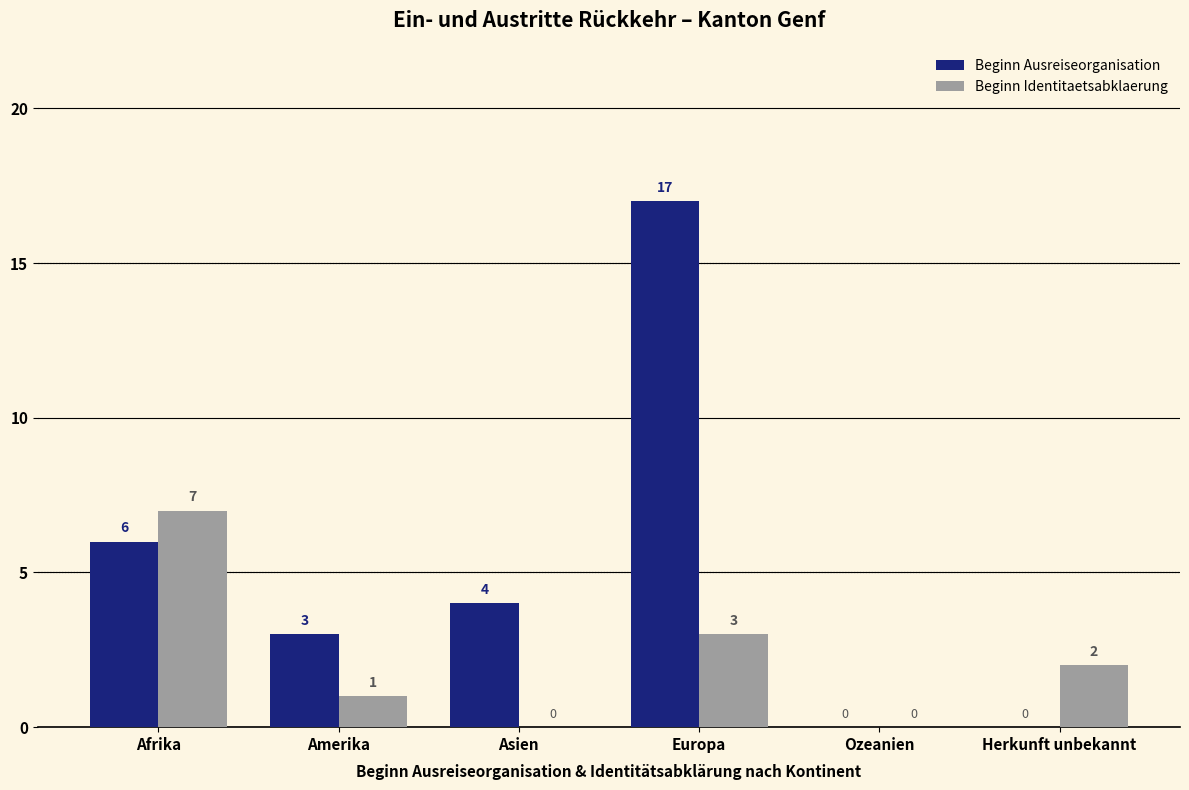

At which category does the chart reach its peak across all series?

Europa